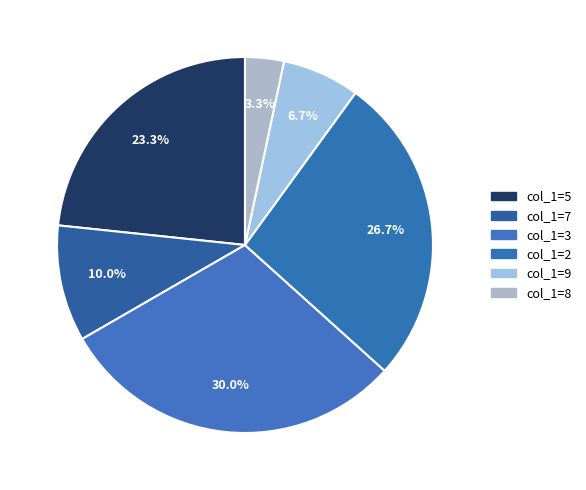

Which slice is the largest?

col_1=3